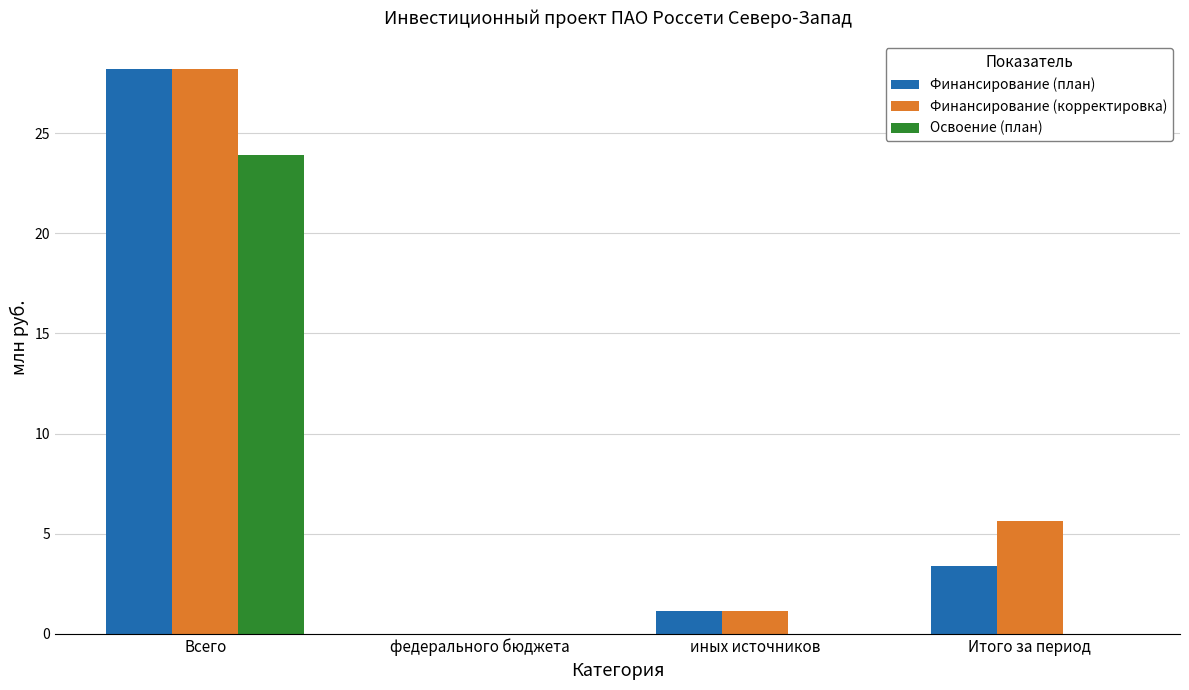

At which label is Финансирование (корректировка) closest to 14?

Итого за период